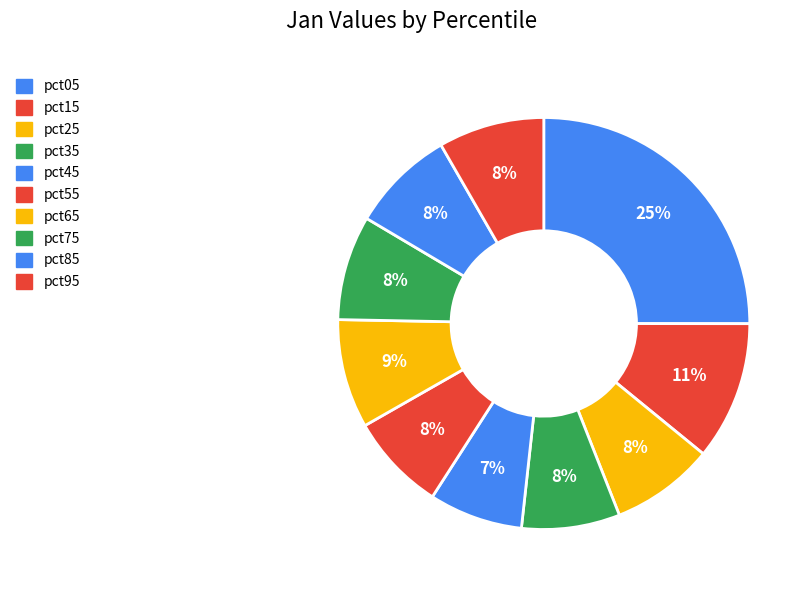

To the nearest percent, what portion does pct15 represent?

11%